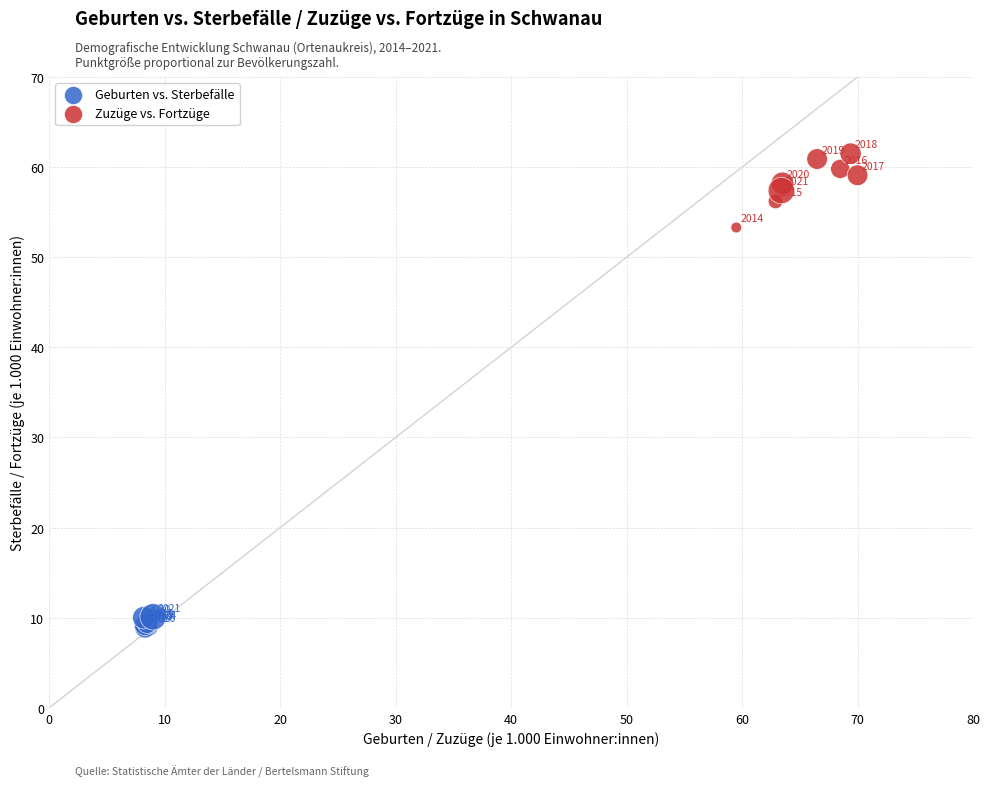

Which series reaches the maximum Y coordinate?

Zuzüge vs. Fortzüge